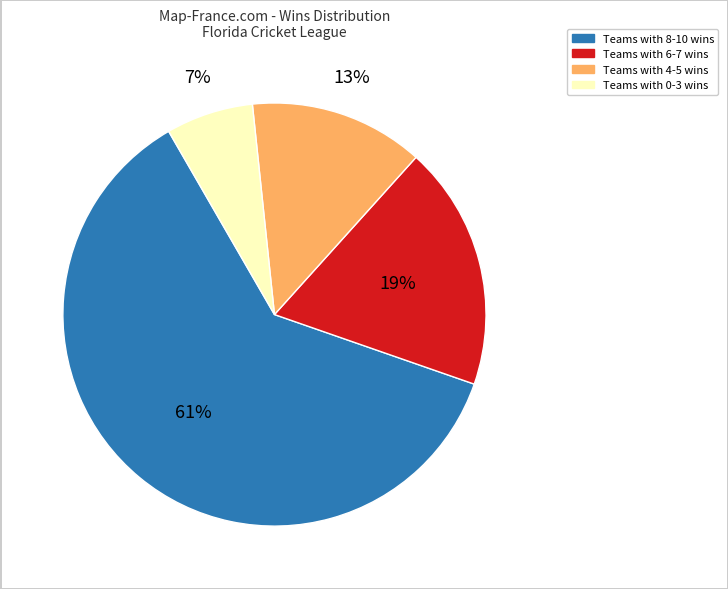

To the nearest percent, what is the average slice percentage?

25%